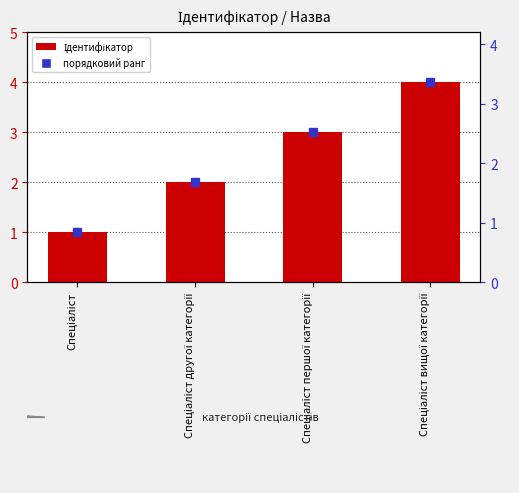

How many data points are less than 3?

2